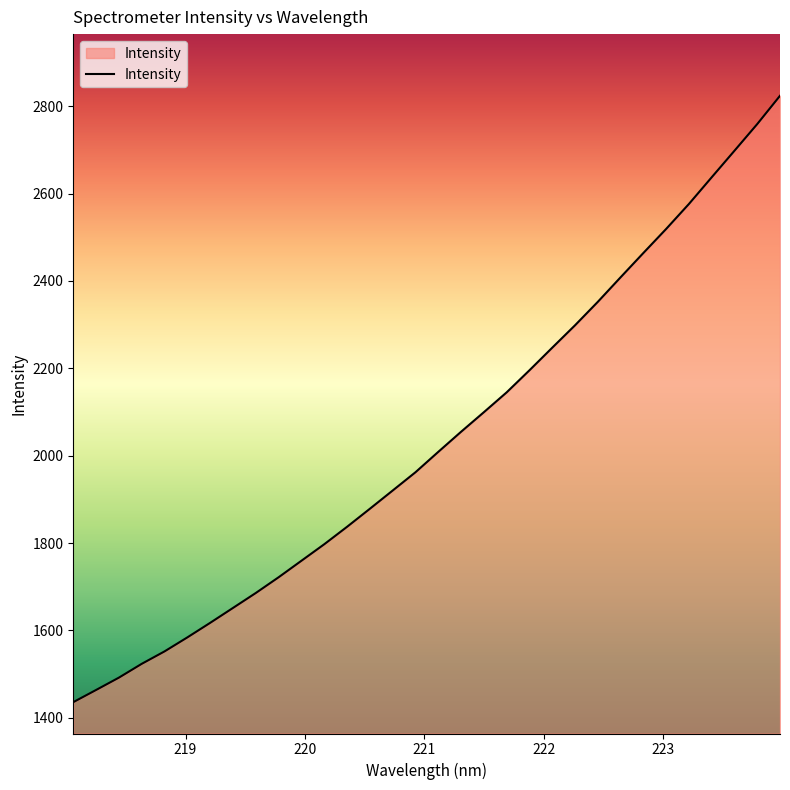

What is the greatest value displayed?

2824.2